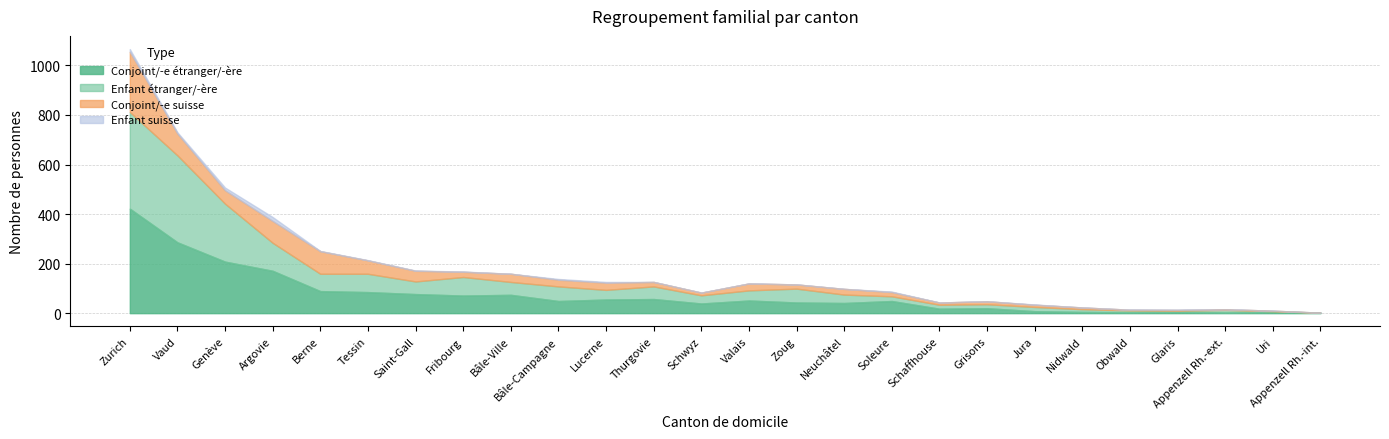

At which category is the sum across all series the highest?

Zurich